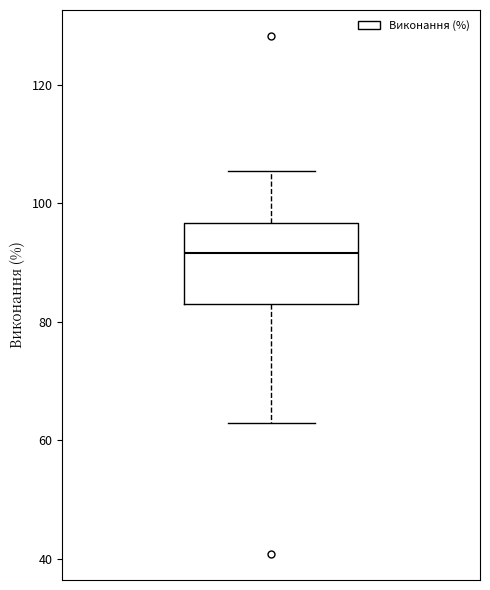

Transcribe this box plot: give where the median line is, the range the box spans, and where the two whiskers end, as read against the y-axis. The values are not printed on the chart, so give them approximately, as read against the axis.

median 92, box 84 to 96, whiskers 62 to 106